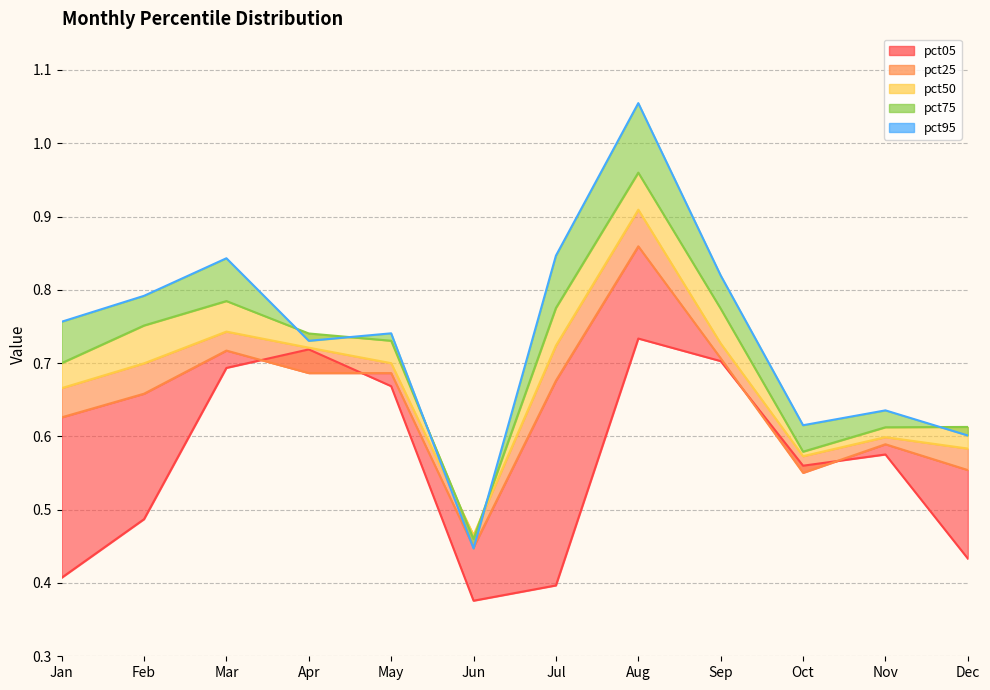

Between May and Nov, which is larger?

May